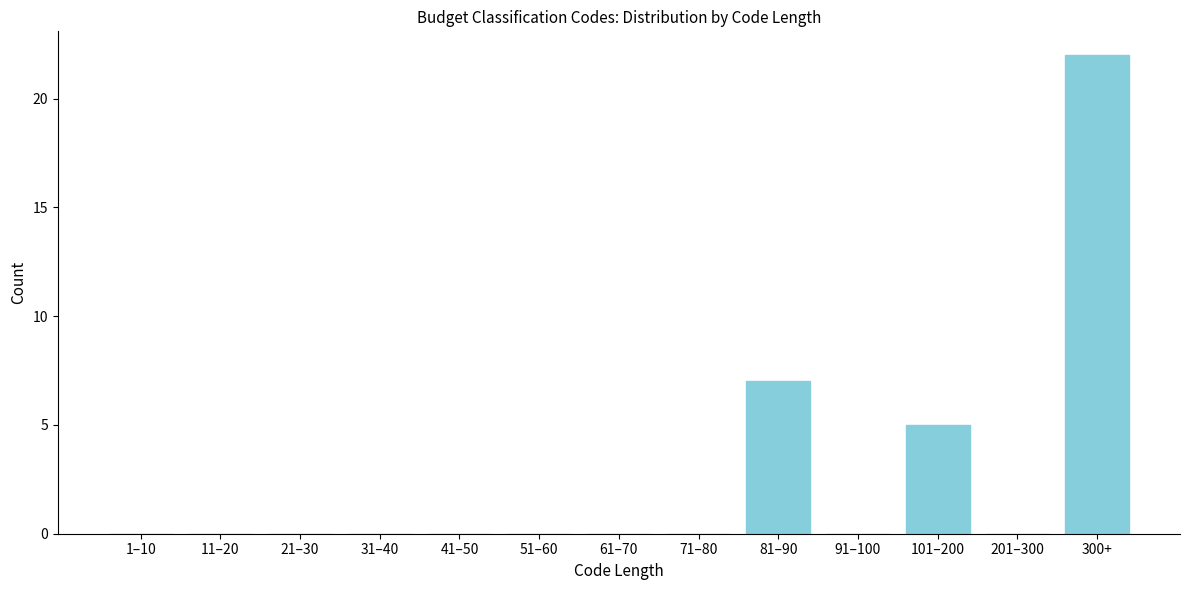

Reading right to left, extract all data points from this chart.

300+=22	201–300=0	101–200=5	91–100=0	81–90=7	71–80=0	61–70=0	51–60=0	41–50=0	31–40=0	21–30=0	11–20=0	1–10=0